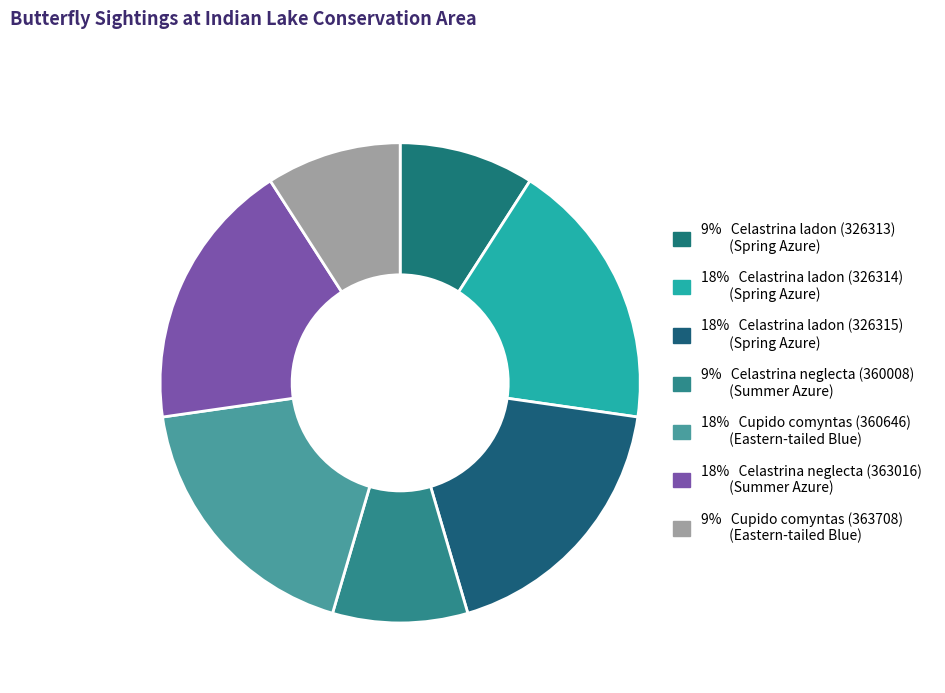

Count the number of slices in the pie.

7